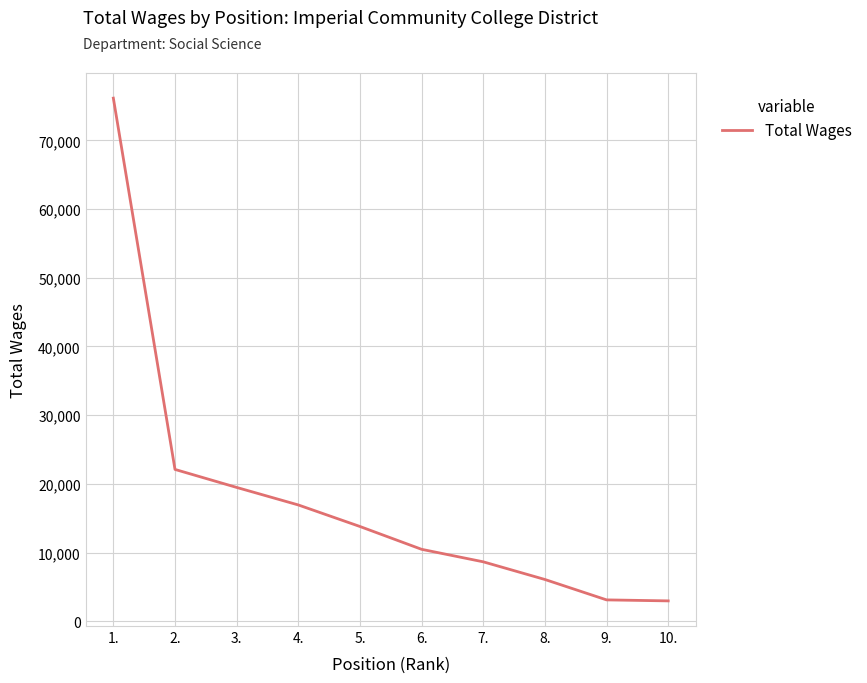

What is the change in value from 5. to 6.?

-3321